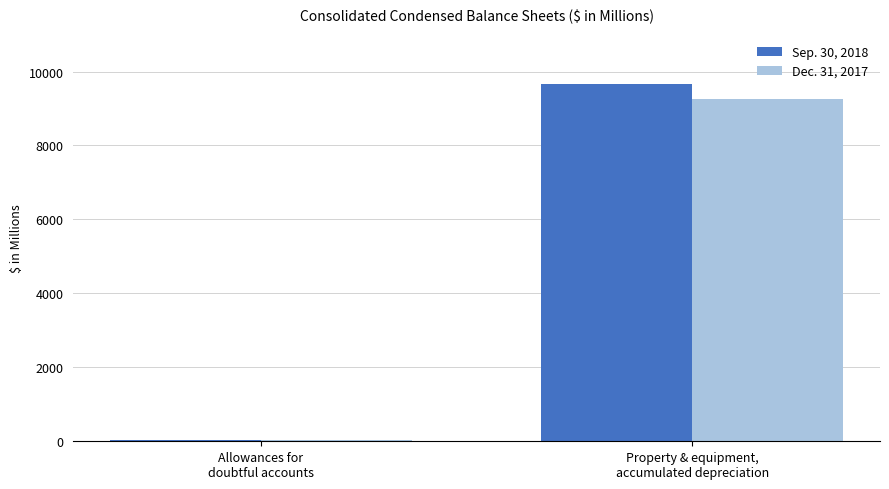

Which series has the largest range (max minus min)?

Sep. 30, 2018